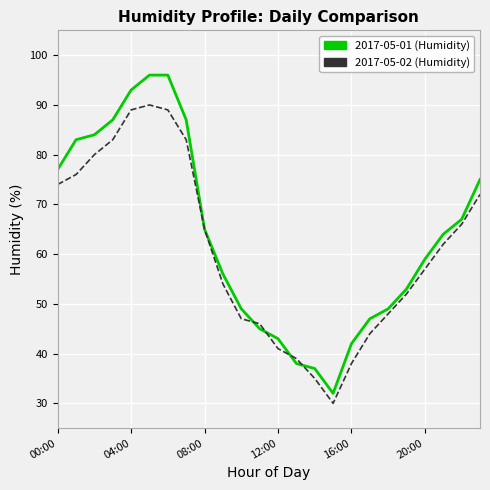

What is the maximum value shown in the chart?

96